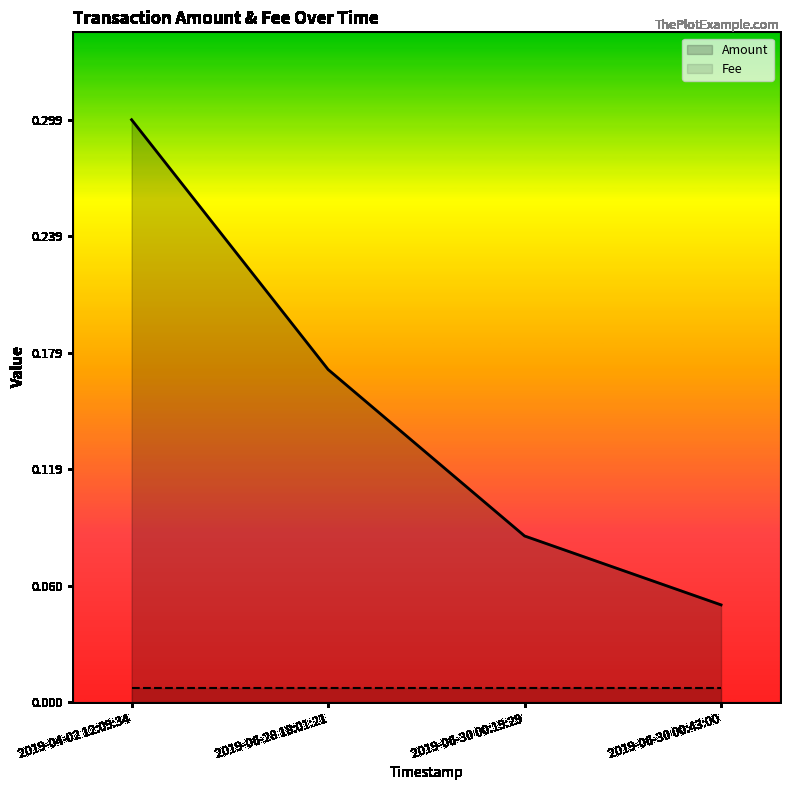

The value of Amount at 2019-06-28 18:01:21 is 0.1. True or false?

False